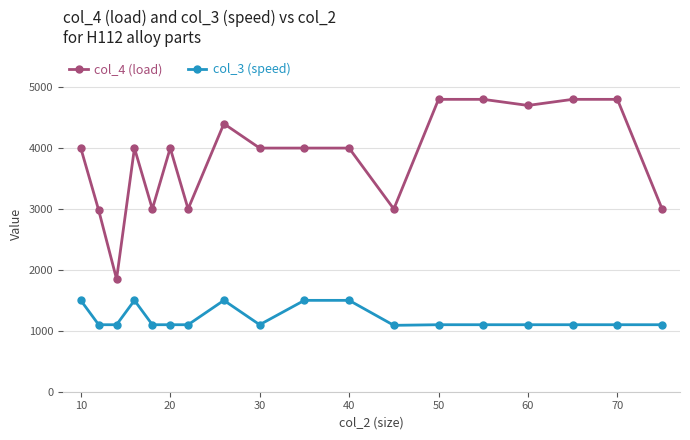

What is the greatest value displayed?

4800